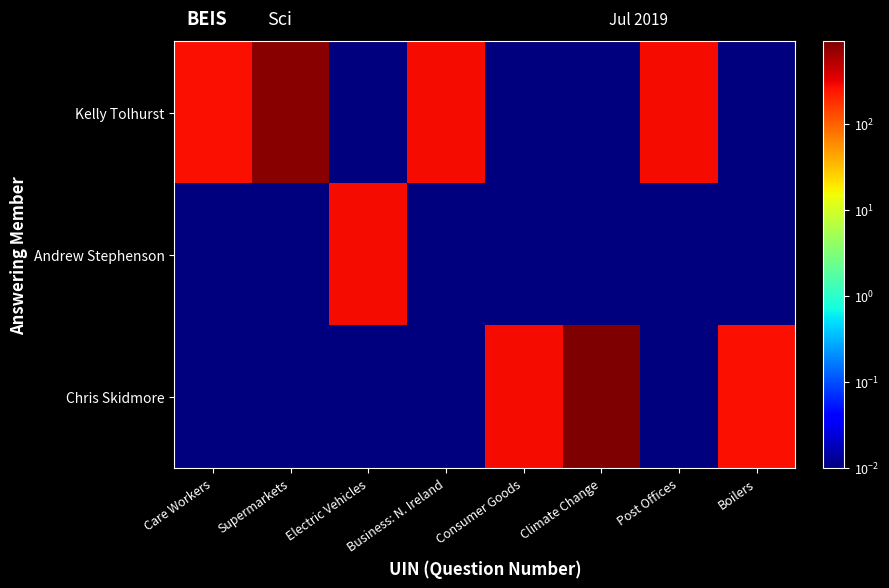

Reading right to left, extract all data points from this chart.

Kelly Tolhurst: Boilers=0.0	Post Offices=273.4	Climate Change=0.0	Consumer Goods=0.0	Business: N. Ireland=273.8	Electric Vehicles=0.0	Supermarkets=821.3	Care Workers=273.3
Andrew Stephenson: Boilers=0.0	Post Offices=0.0	Climate Change=0.0	Consumer Goods=0.0	Business: N. Ireland=0.0	Electric Vehicles=273.7	Supermarkets=0.0	Care Workers=0.0
Chris Skidmore: Boilers=273.3	Post Offices=0.0	Climate Change=911.9	Consumer Goods=273.8	Business: N. Ireland=0.0	Electric Vehicles=0.0	Supermarkets=0.0	Care Workers=0.0